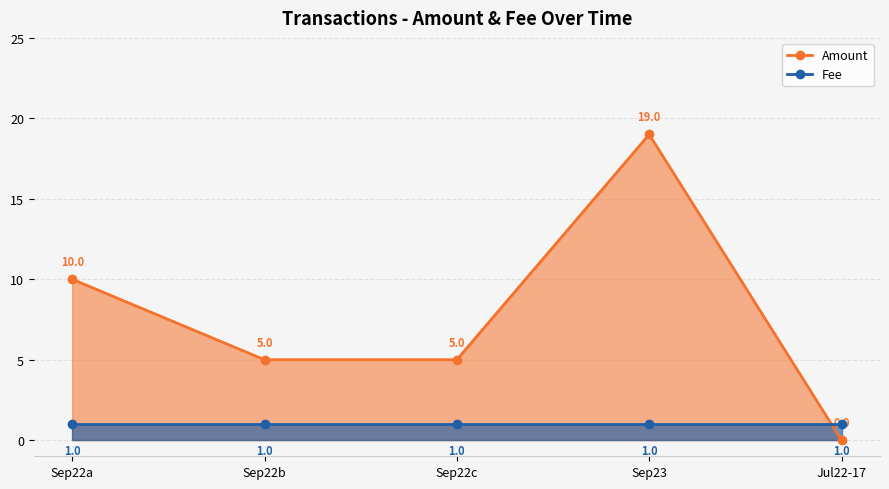

Which category has the highest value across all series?

Sep23